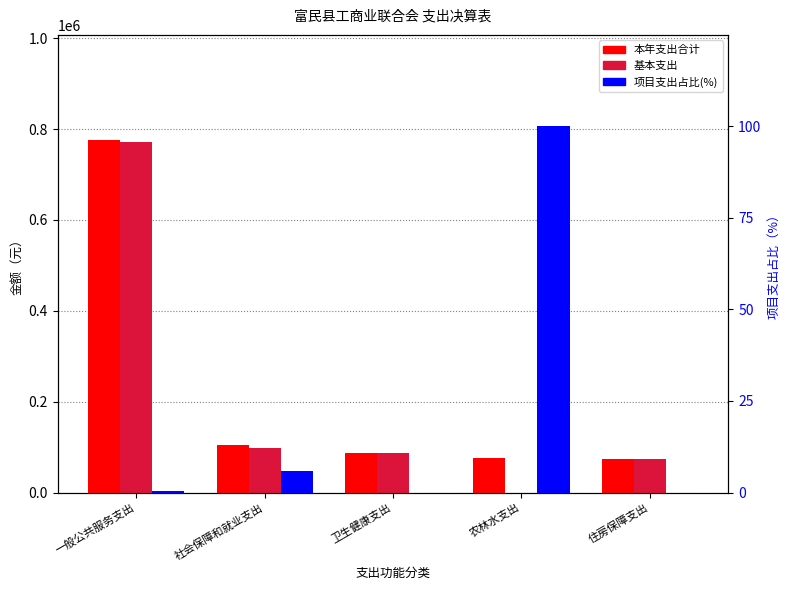

What is the difference between the second highest and second lowest values in the 本年支出合计 series?

29663.4